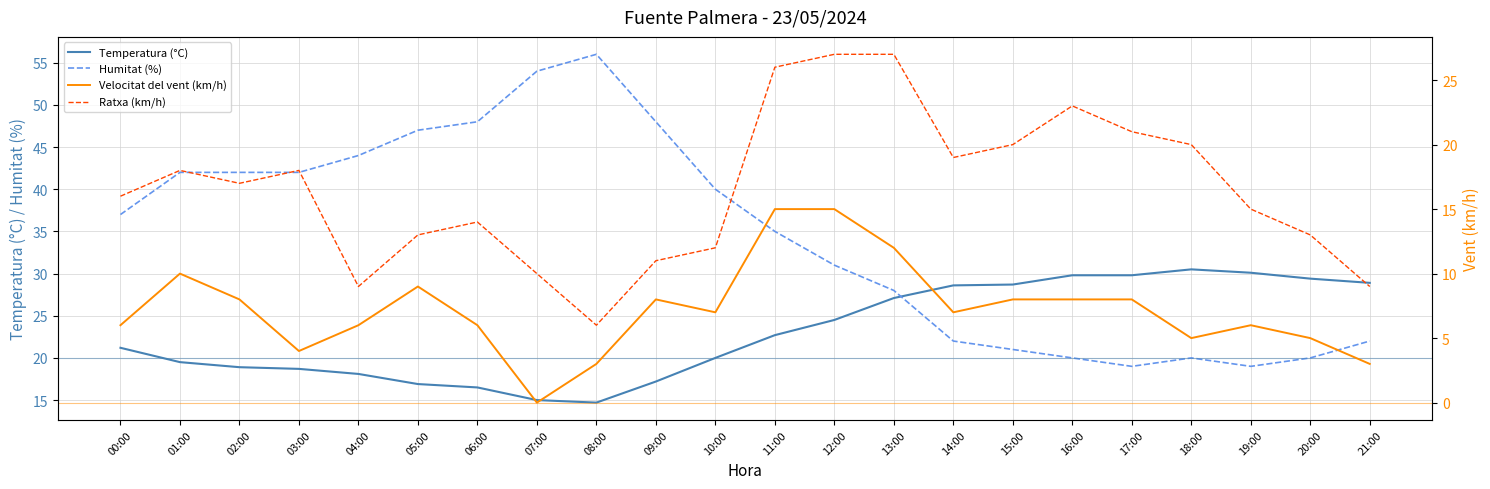

Read the Ratxa (km/h) value at 19:00.

15.0